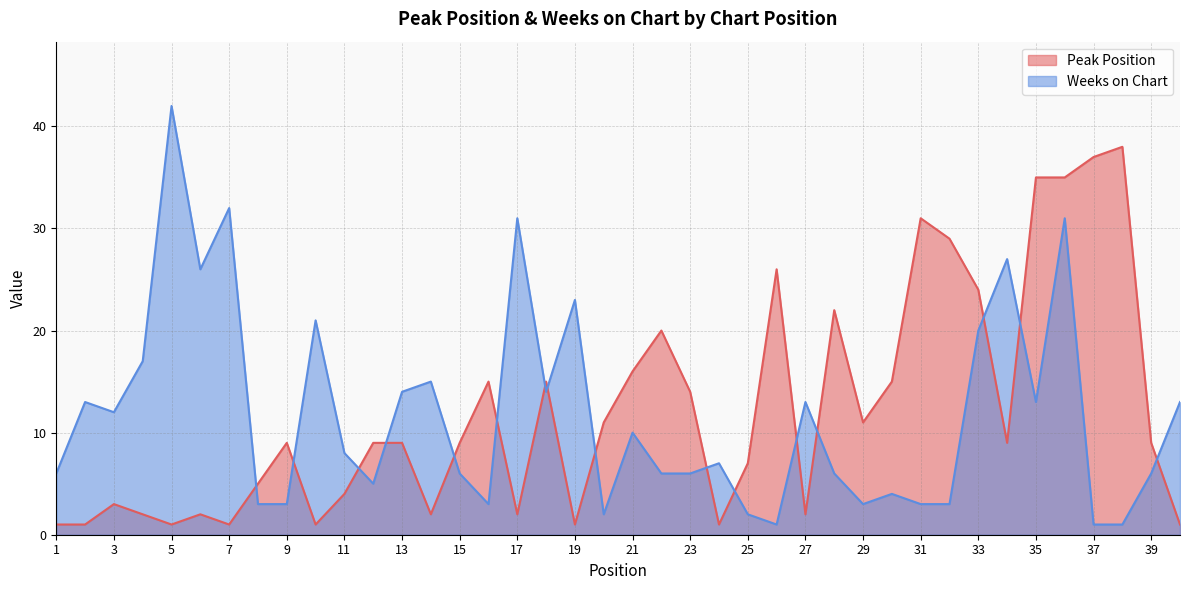

Rank the categories by Weeks on Chart value from lowest to highest.

26, 37, 38, 20, 25, 8, 9, 16, 29, 31, 32, 30, 12, 1, 15, 22, 23, 28, 39, 24, 11, 21, 3, 2, 27, 35, 40, 13, 18, 14, 4, 33, 10, 19, 6, 34, 17, 36, 7, 5